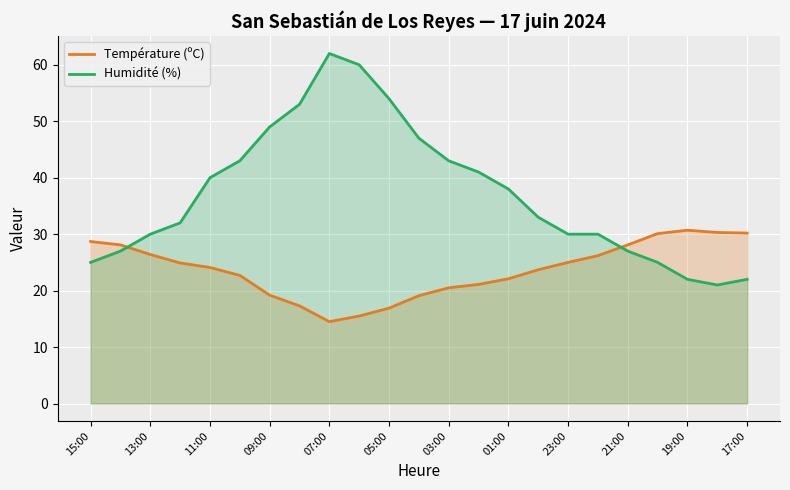

The Température (ºC) series shows 7.4 at 17:00. True or false?

False